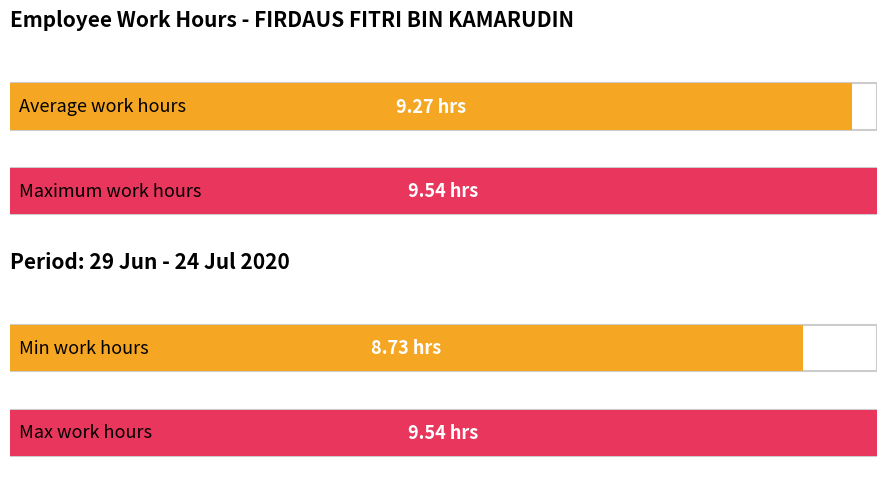

Is it true that Average utilization equals 13.8 at 17?

False